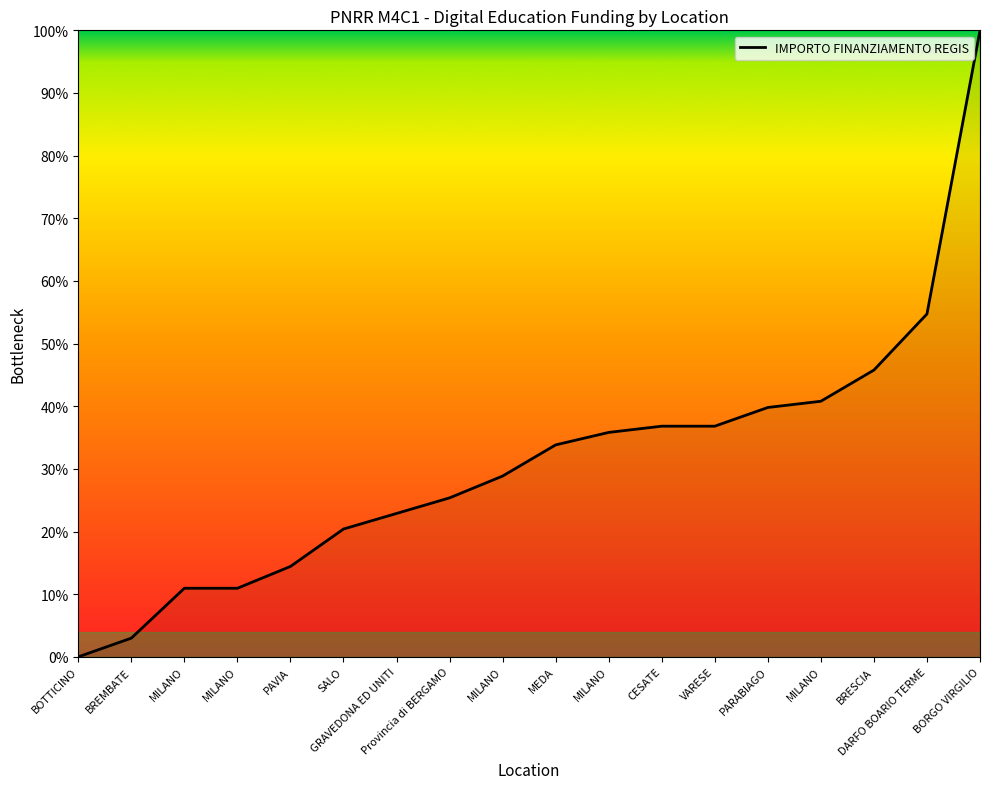

Does the chart have visible grid lines?

No